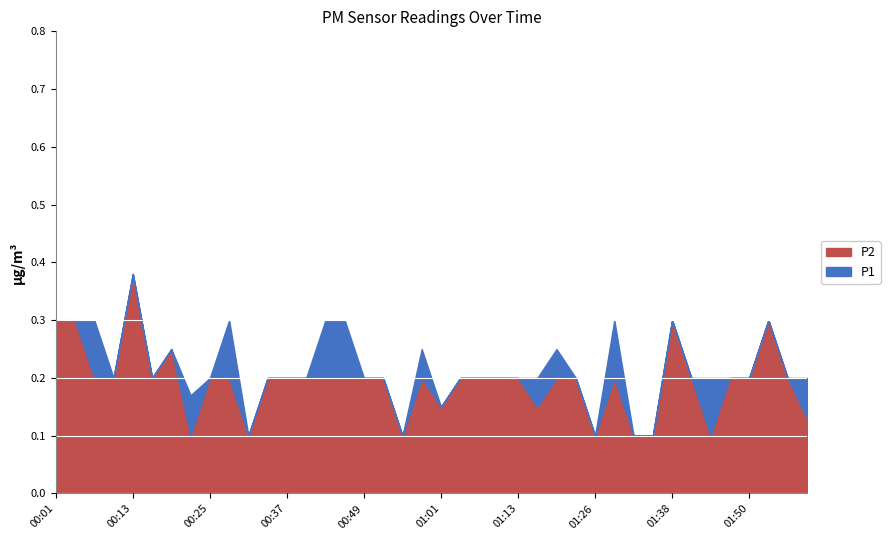

True or false: P1 has a value of 0.2 at 01:23.

True